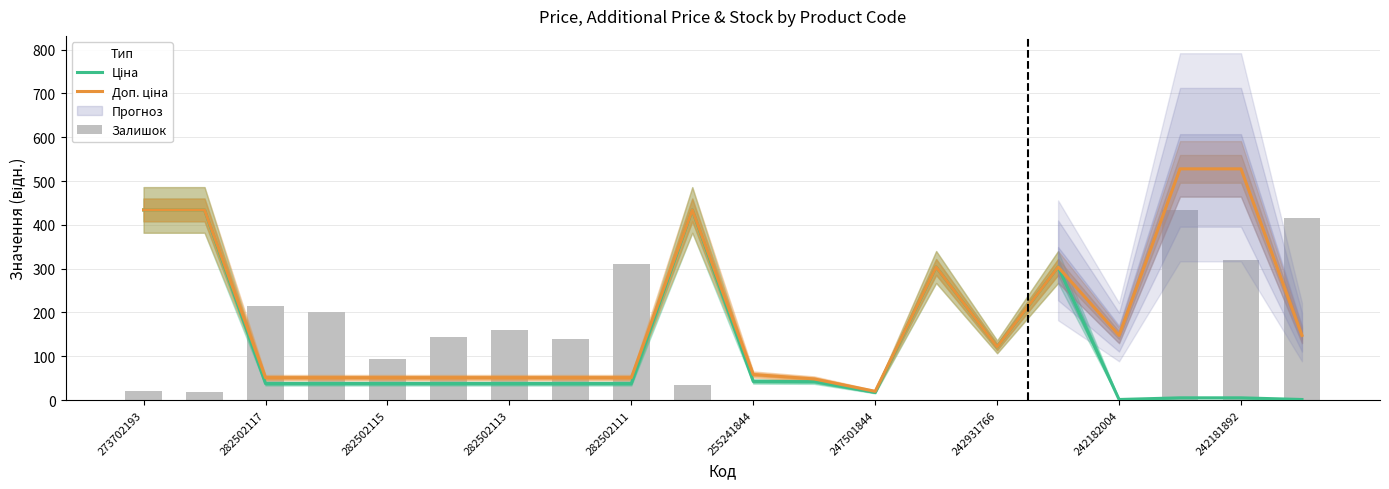

How many values in the Ціна series exceed 37?

15